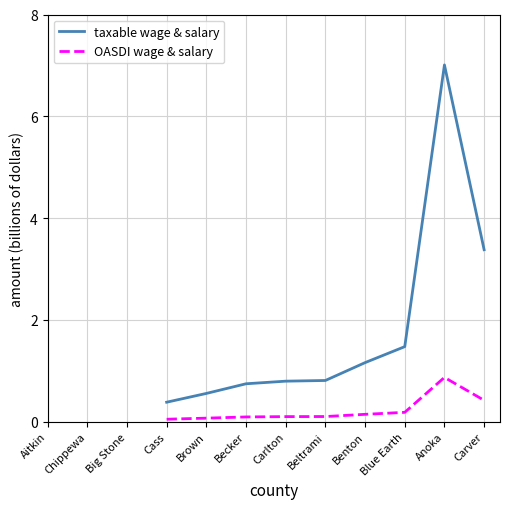

What is the total value across all series at Becker?

0.8